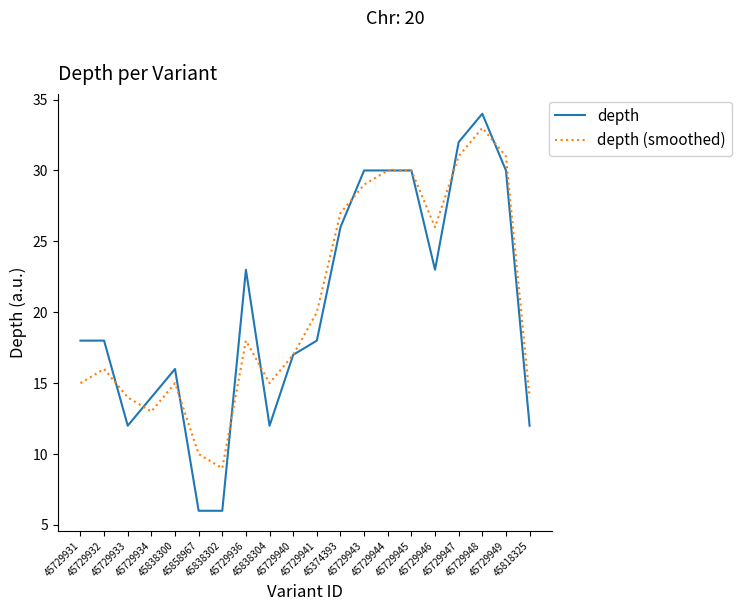

Which series has the largest total across all categories?

depth (smoothed)